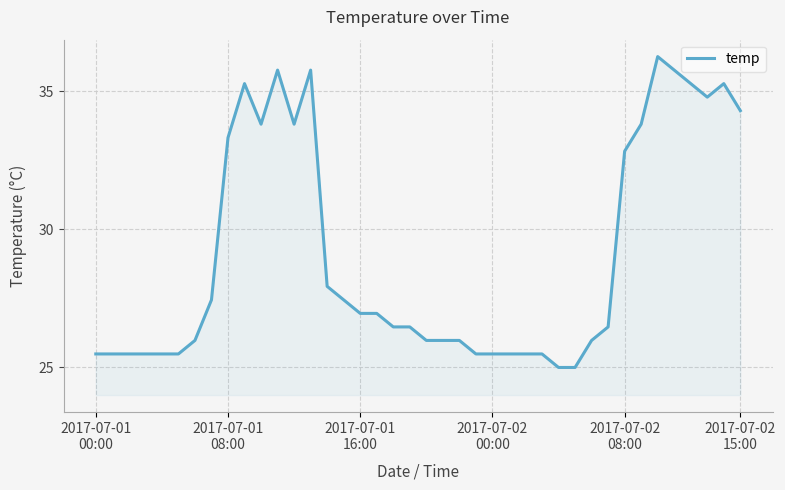

What is the greatest value displayed?

36.3